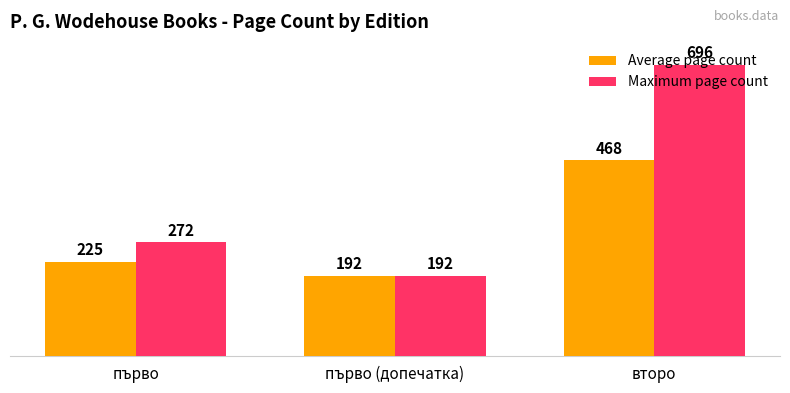

Are the bars grouped side by side (vs. stacked)?

Yes